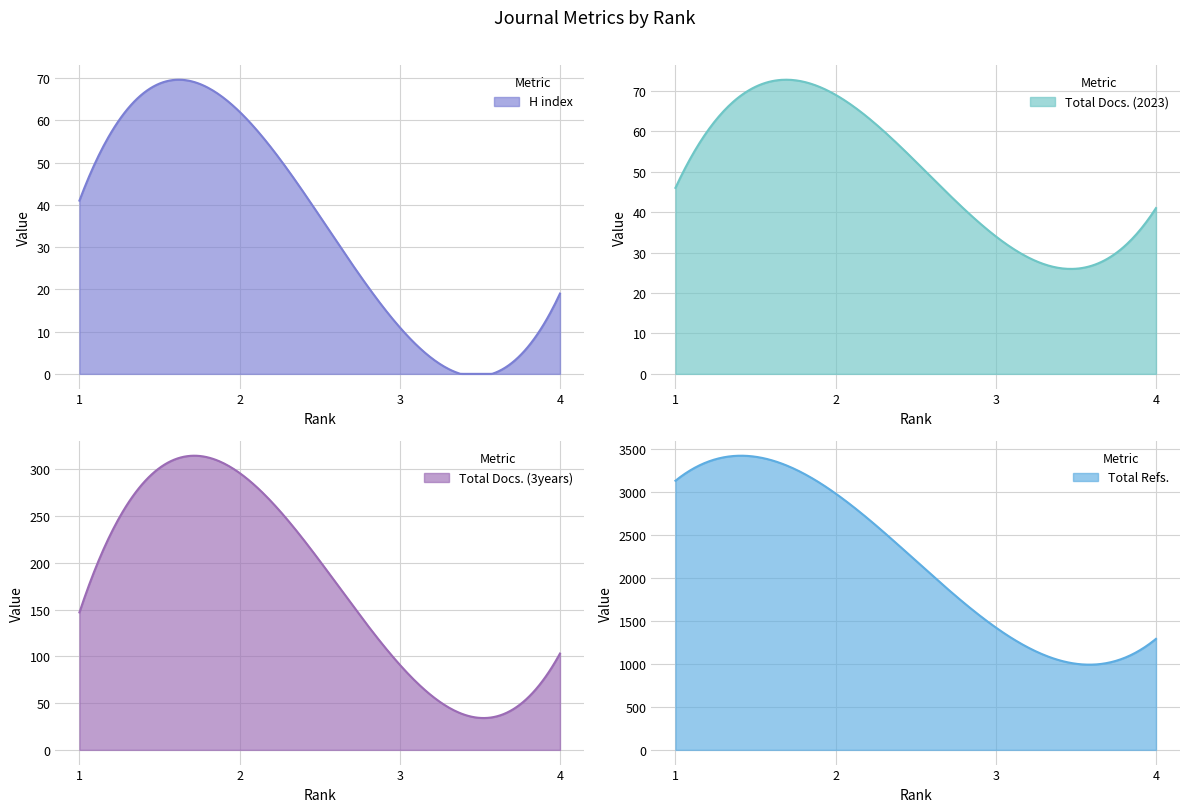

How many lines are shown in the chart?

4